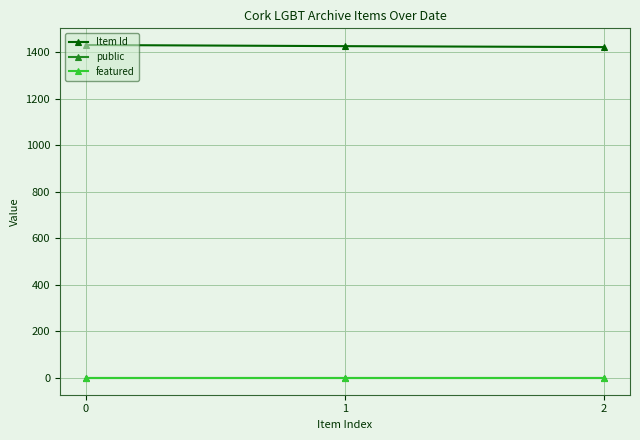

Which series has the largest total across all categories?

Item Id